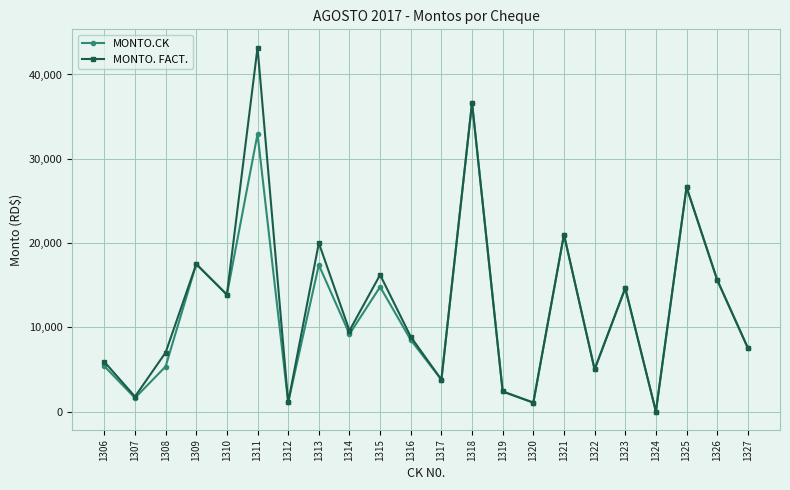

At which category is the sum across all series the highest?

1311